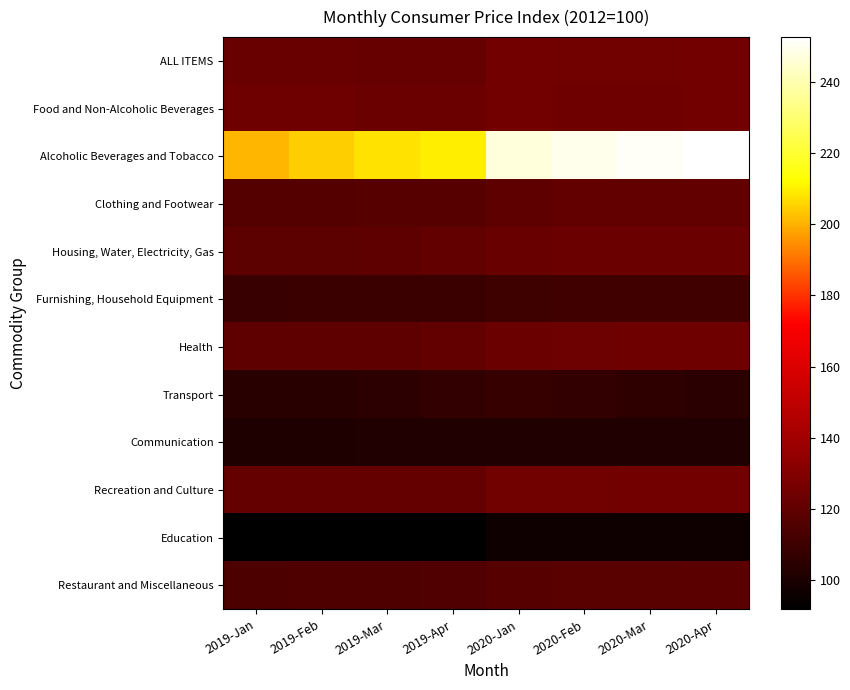

Which series has the largest range (max minus min)?

Alcoholic Beverages and Tobacco